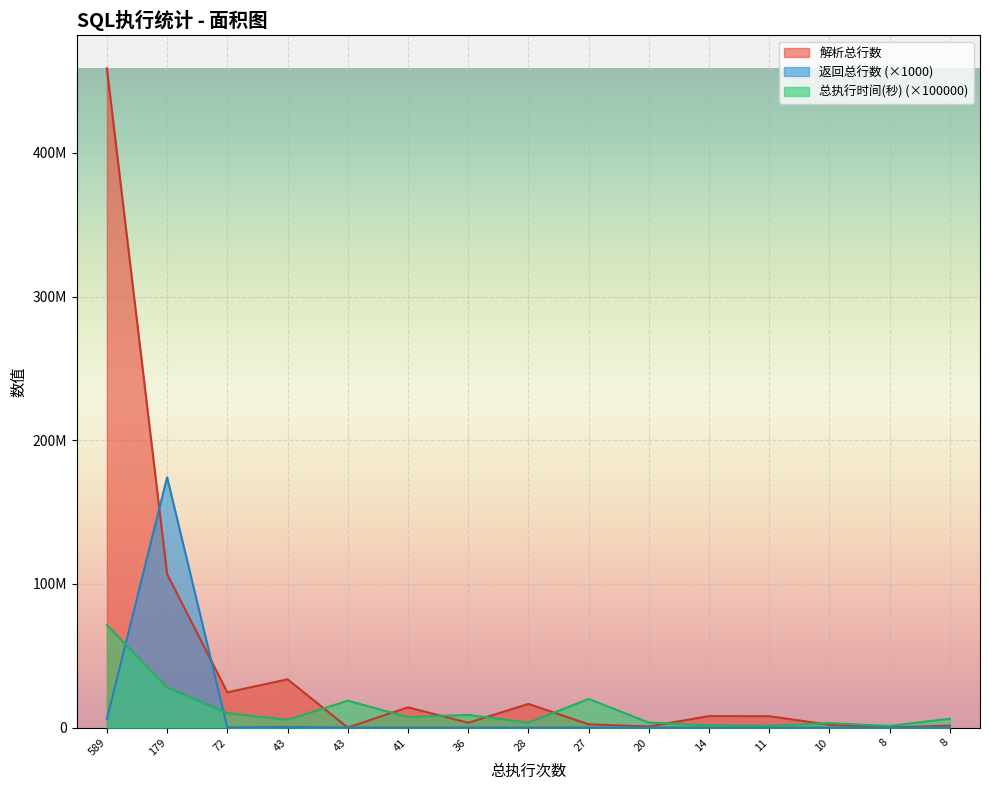

True or false: 解析总行数 has more than 0 points higher than both neighbors.

True